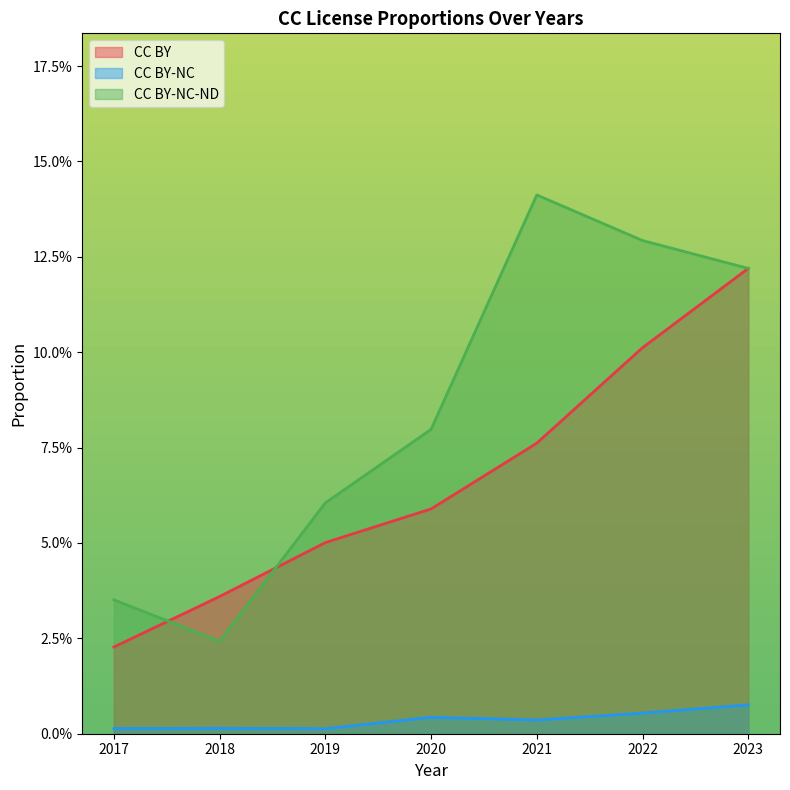

How many categories are shown in the chart?

7